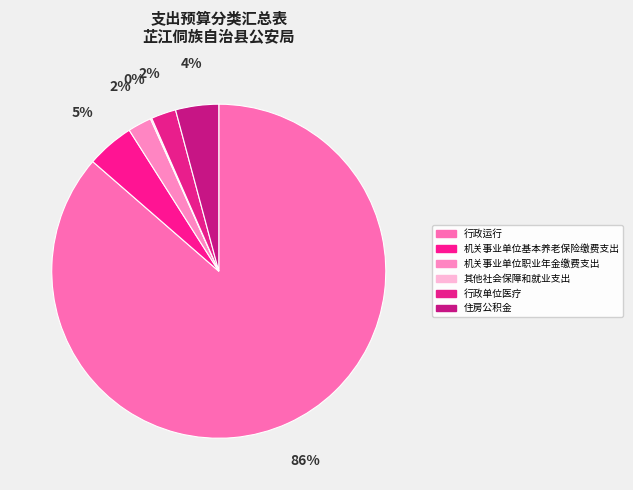

To the nearest percent, what is the average slice percentage?

17%